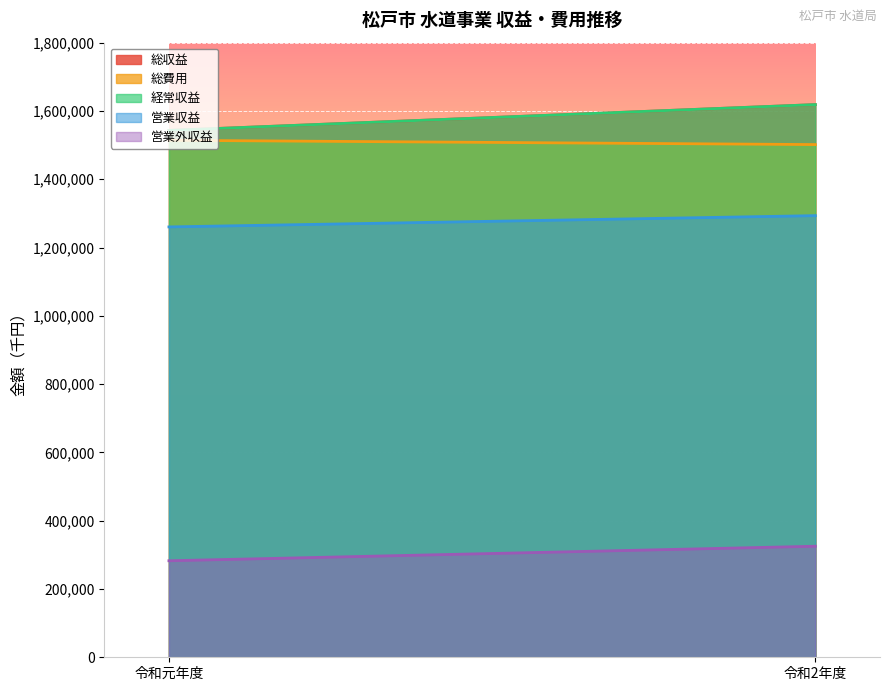

How many 総収益 values are between 1543050 and 1618656?

2